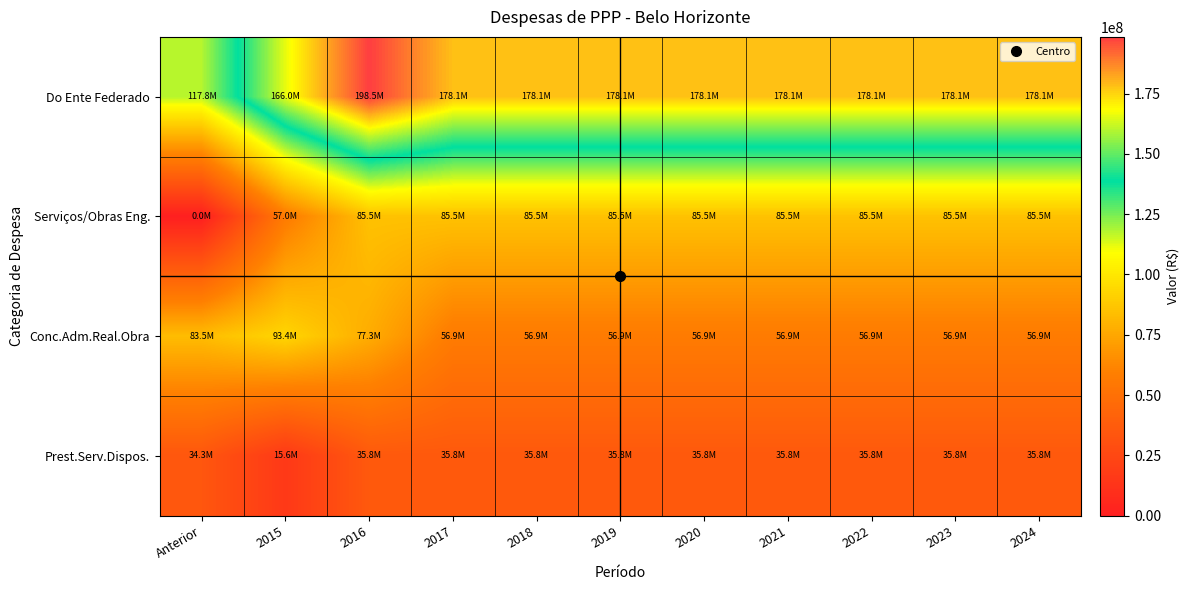

What is the difference between the highest and lowest values at 2015?

150338515.7